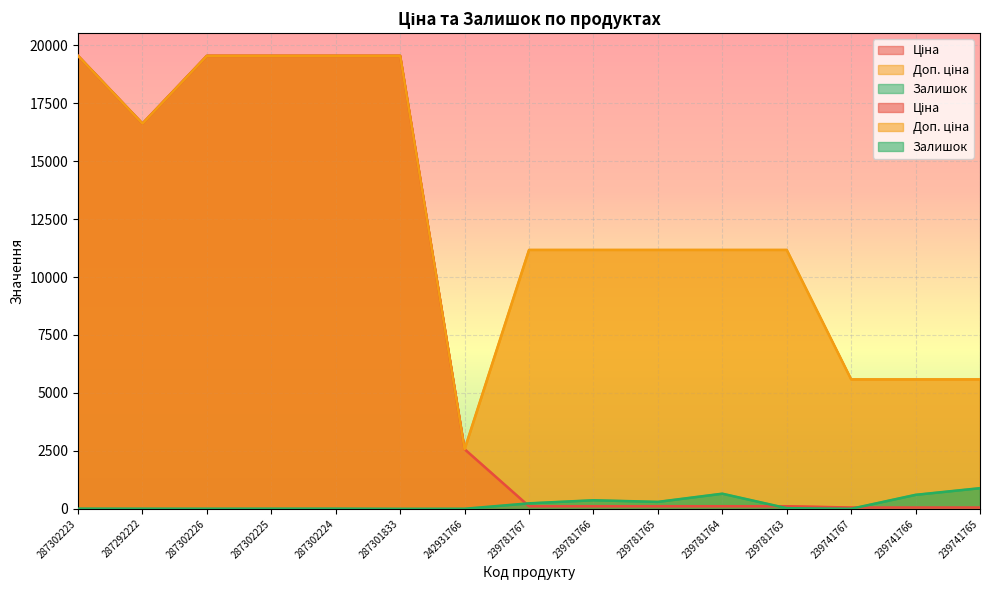

How many data points in Доп. ціна are above 11169?

6